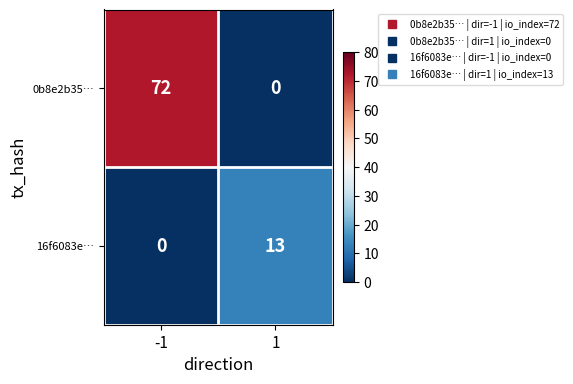

What is the difference between the maximum and minimum values in the 16f6083e… series?

13